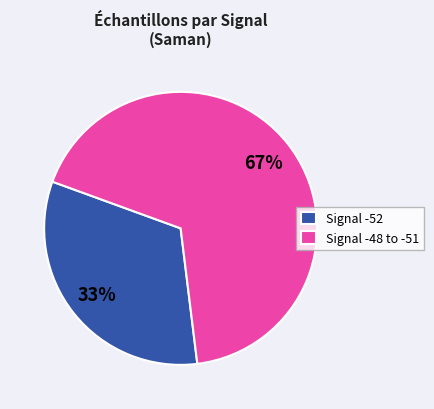

Does any single category account for the majority?

Yes